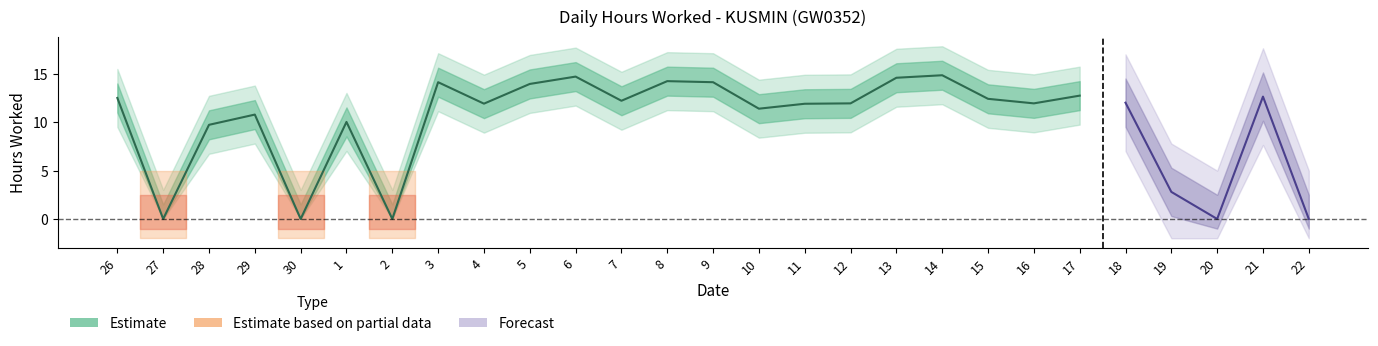

How many positive values are there?

22